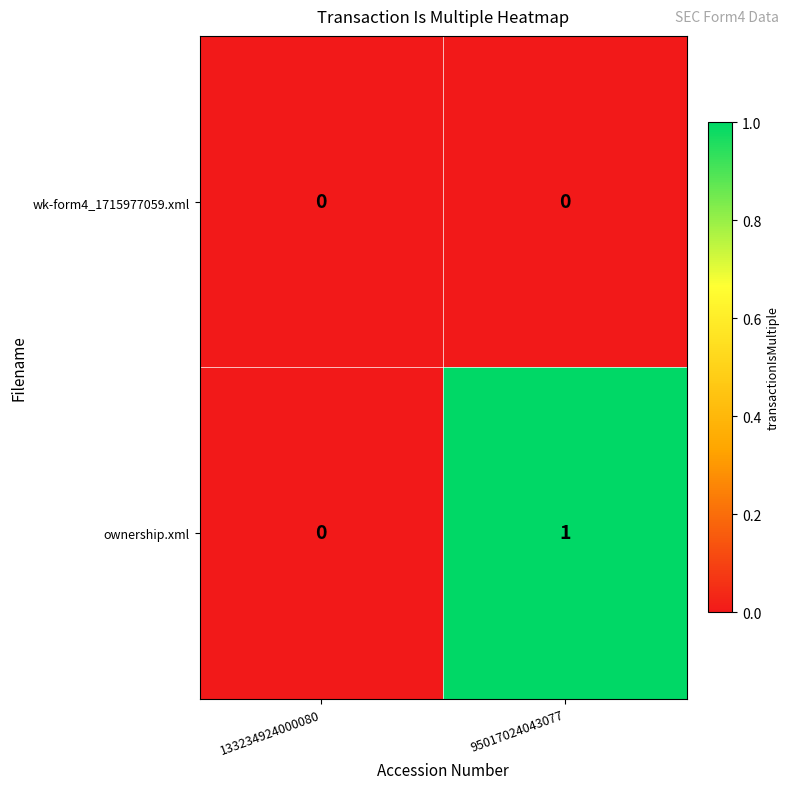

Rank the series by their average value, from lowest to highest.

wk-form4_1715977059.xml, ownership.xml